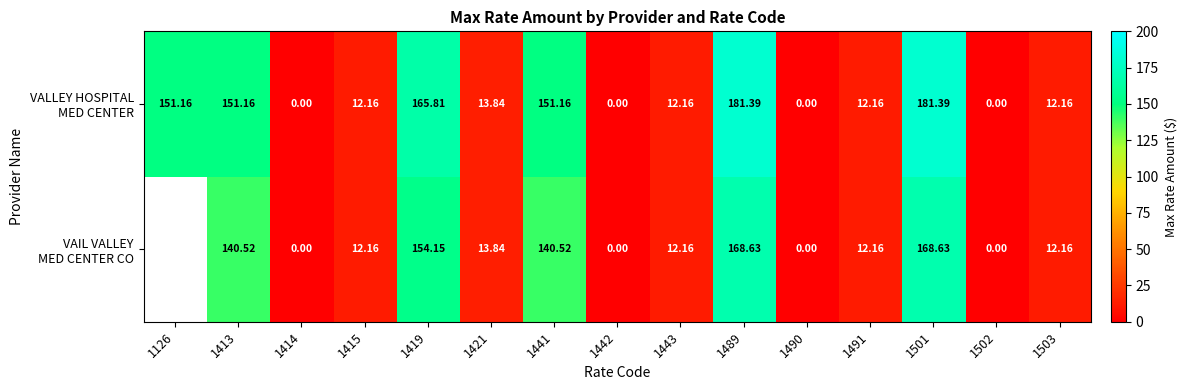

The value of VAIL VALLEY MED CENTER CO at 1503 is 12.2. True or false?

True